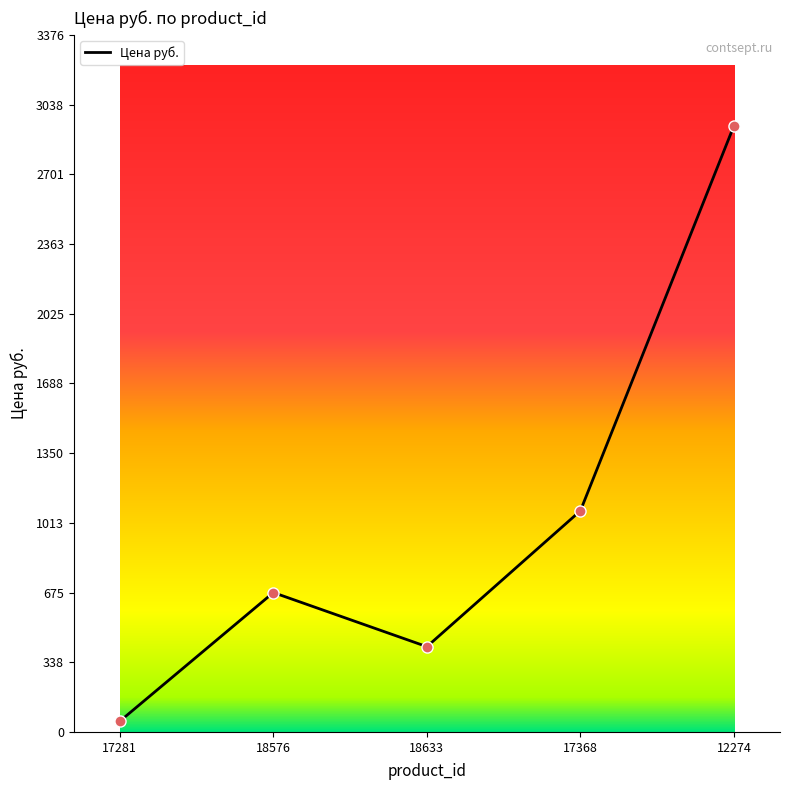

What is the change in value from 17368 to 12274?

+1864.5